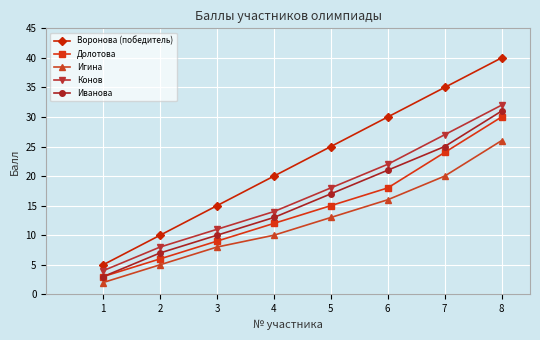

What are all the series names shown in the legend?

Воронова (победитель), Долотова, Игина, Конов, Иванова